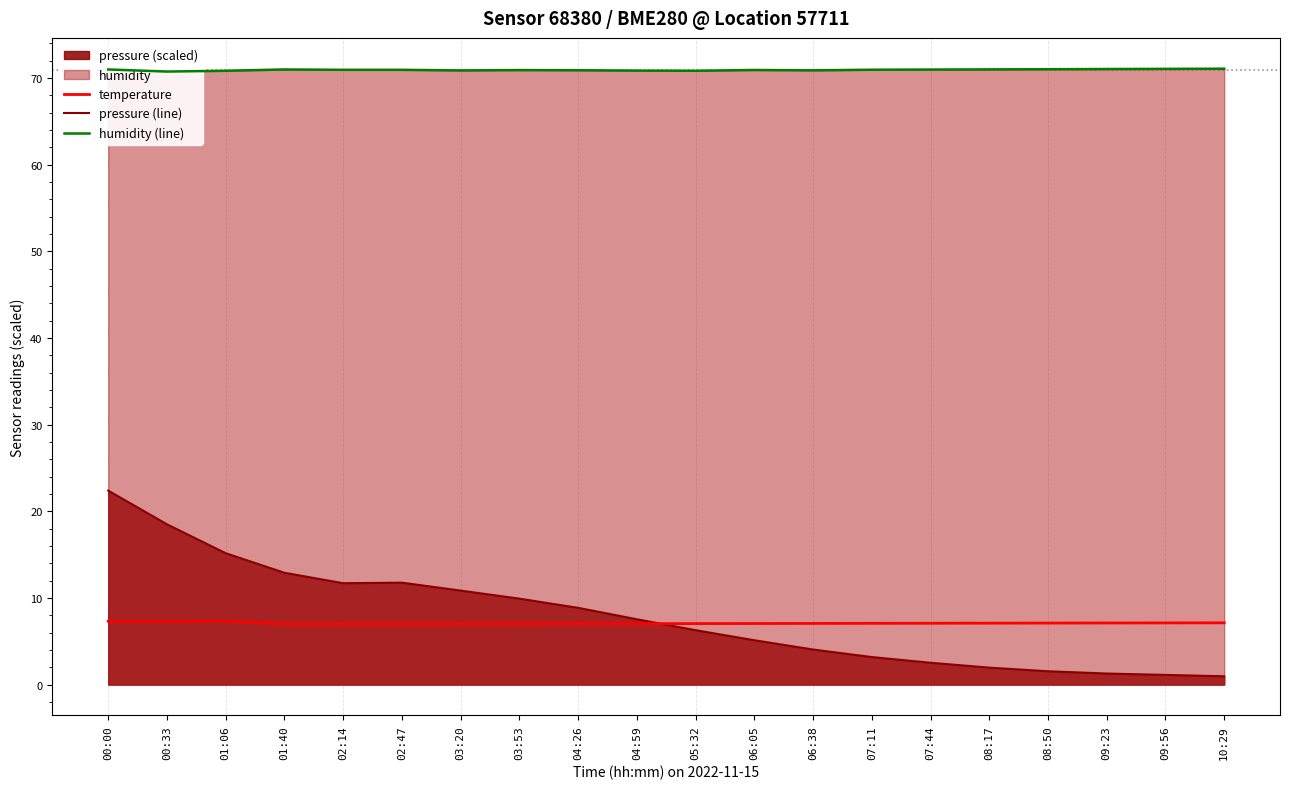

What is the value of the pressure (line) point at the 14th from the left?

3.2